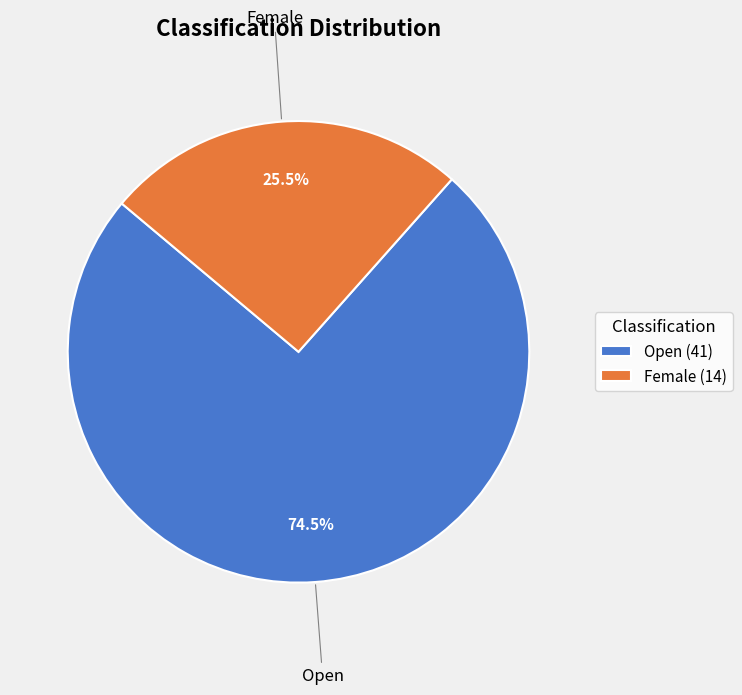

What is the majority slice?

Open